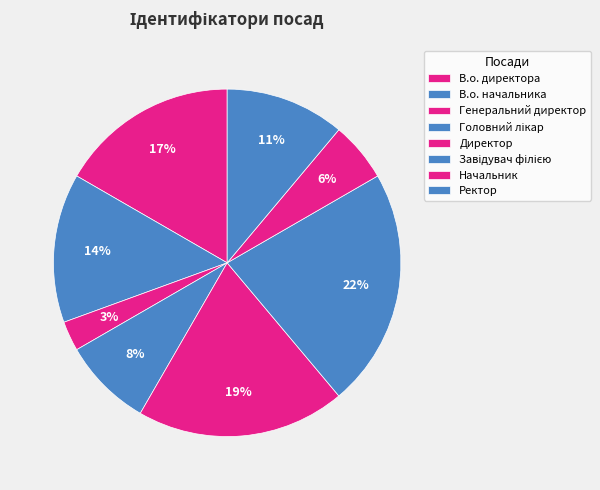

Do В.о. директора and Головний лікар together represent more than half of the pie?

No